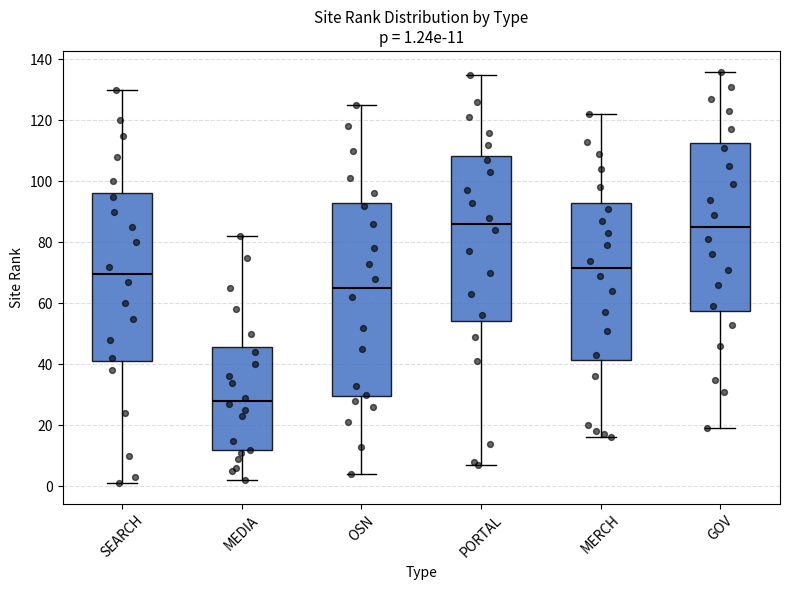

Comparing the boxes themselves (not the whiskers), which one is the tallest?

OSN